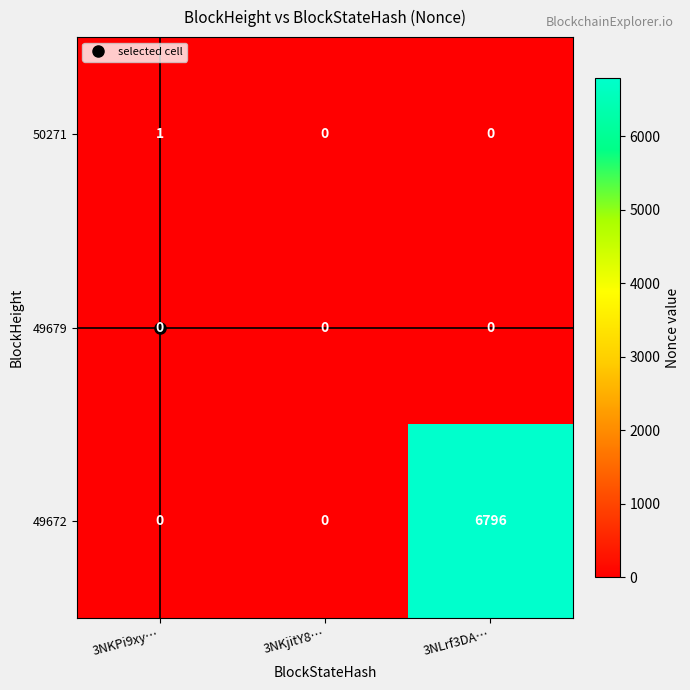

At which category does the chart reach its peak across all series?

3NLrf3DA…